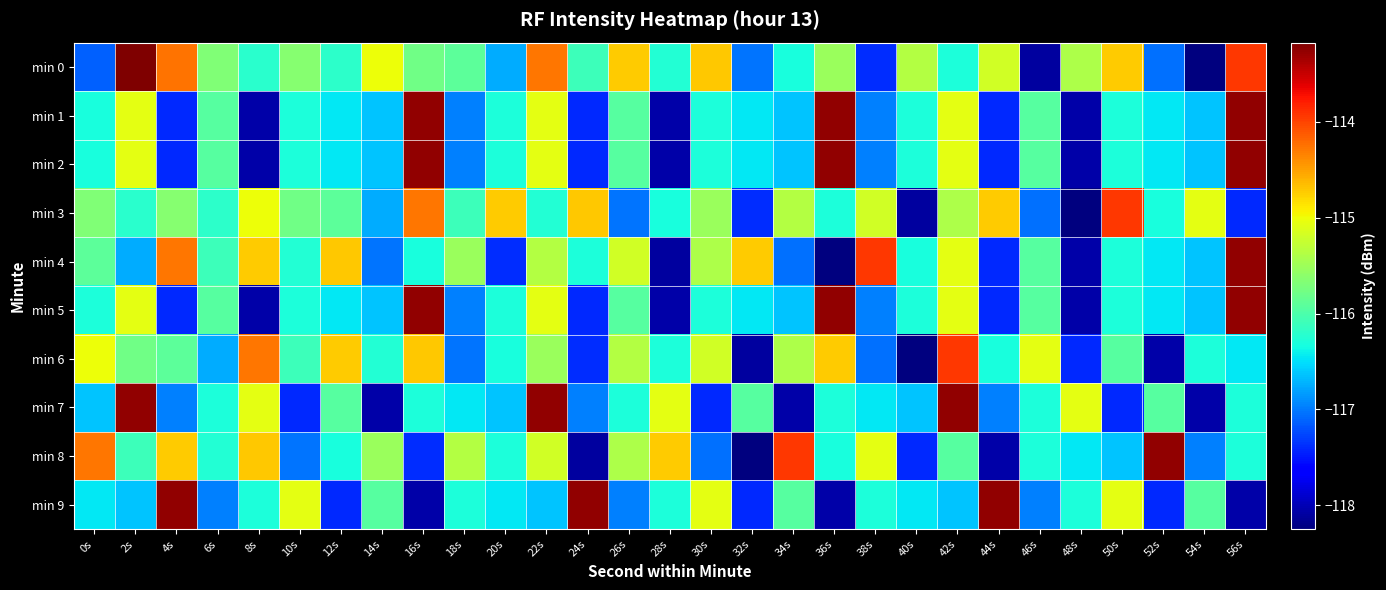

Reading right to left, transcribe all the data shown in this chart.

min 0: 56s=-113.9	54s=-118.2	52s=-117.1	50s=-114.7	48s=-115.4	46s=-118.1	44s=-115.2	42s=-116.3	40s=-115.4	38s=-117.4	36s=-115.5	34s=-116.3	32s=-117.0	30s=-114.7	28s=-116.3	26s=-114.7	24s=-116.1	22s=-114.3	20s=-116.7	18s=-115.9	16s=-115.8	14s=-115.0	12s=-116.2	10s=-115.6	8s=-116.2	6s=-115.7	4s=-114.3	2s=-113.2	0s=-117.1
min 1: 56s=-113.3	54s=-116.6	52s=-116.5	50s=-116.3	48s=-118.1	46s=-115.9	44s=-117.4	42s=-115.1	40s=-116.3	38s=-117.0	36s=-113.3	34s=-116.6	32s=-116.5	30s=-116.3	28s=-118.1	26s=-115.9	24s=-117.4	22s=-115.1	20s=-116.3	18s=-117.0	16s=-113.3	14s=-116.6	12s=-116.5	10s=-116.3	8s=-118.1	6s=-115.9	4s=-117.4	2s=-115.1	0s=-116.3
min 2: 56s=-113.3	54s=-116.6	52s=-116.5	50s=-116.3	48s=-118.1	46s=-115.9	44s=-117.4	42s=-115.1	40s=-116.3	38s=-117.0	36s=-113.3	34s=-116.6	32s=-116.5	30s=-116.3	28s=-118.1	26s=-115.9	24s=-117.4	22s=-115.1	20s=-116.3	18s=-117.0	16s=-113.3	14s=-116.6	12s=-116.5	10s=-116.3	8s=-118.1	6s=-115.9	4s=-117.4	2s=-115.1	0s=-116.3
min 3: 56s=-117.4	54s=-115.1	52s=-116.3	50s=-113.9	48s=-118.2	46s=-117.1	44s=-114.7	42s=-115.4	40s=-118.1	38s=-115.2	36s=-116.3	34s=-115.4	32s=-117.4	30s=-115.5	28s=-116.3	26s=-117.0	24s=-114.7	22s=-116.3	20s=-114.7	18s=-116.1	16s=-114.3	14s=-116.7	12s=-115.9	10s=-115.8	8s=-115.0	6s=-116.2	4s=-115.6	2s=-116.2	0s=-115.7
min 4: 56s=-113.3	54s=-116.6	52s=-116.5	50s=-116.3	48s=-118.1	46s=-115.9	44s=-117.4	42s=-115.1	40s=-116.3	38s=-113.9	36s=-118.2	34s=-117.1	32s=-114.7	30s=-115.4	28s=-118.1	26s=-115.2	24s=-116.3	22s=-115.4	20s=-117.4	18s=-115.5	16s=-116.3	14s=-117.0	12s=-114.7	10s=-116.3	8s=-114.7	6s=-116.1	4s=-114.3	2s=-116.7	0s=-115.9
min 5: 56s=-113.3	54s=-116.6	52s=-116.5	50s=-116.3	48s=-118.1	46s=-115.9	44s=-117.4	42s=-115.1	40s=-116.3	38s=-117.0	36s=-113.3	34s=-116.6	32s=-116.5	30s=-116.3	28s=-118.1	26s=-115.9	24s=-117.4	22s=-115.1	20s=-116.3	18s=-117.0	16s=-113.3	14s=-116.6	12s=-116.5	10s=-116.3	8s=-118.1	6s=-115.9	4s=-117.4	2s=-115.1	0s=-116.3
min 6: 56s=-116.5	54s=-116.3	52s=-118.1	50s=-115.9	48s=-117.4	46s=-115.1	44s=-116.3	42s=-113.9	40s=-118.2	38s=-117.1	36s=-114.7	34s=-115.4	32s=-118.1	30s=-115.2	28s=-116.3	26s=-115.4	24s=-117.4	22s=-115.5	20s=-116.3	18s=-117.0	16s=-114.7	14s=-116.3	12s=-114.7	10s=-116.1	8s=-114.3	6s=-116.7	4s=-115.9	2s=-115.8	0s=-115.0
min 7: 56s=-116.3	54s=-118.1	52s=-115.9	50s=-117.4	48s=-115.1	46s=-116.3	44s=-117.0	42s=-113.3	40s=-116.6	38s=-116.5	36s=-116.3	34s=-118.1	32s=-115.9	30s=-117.4	28s=-115.1	26s=-116.3	24s=-117.0	22s=-113.3	20s=-116.6	18s=-116.5	16s=-116.3	14s=-118.1	12s=-115.9	10s=-117.4	8s=-115.1	6s=-116.3	4s=-117.0	2s=-113.3	0s=-116.6
min 8: 56s=-116.3	54s=-117.0	52s=-113.3	50s=-116.6	48s=-116.5	46s=-116.3	44s=-118.1	42s=-115.9	40s=-117.4	38s=-115.1	36s=-116.3	34s=-113.9	32s=-118.2	30s=-117.1	28s=-114.7	26s=-115.4	24s=-118.1	22s=-115.2	20s=-116.3	18s=-115.4	16s=-117.4	14s=-115.5	12s=-116.3	10s=-117.0	8s=-114.7	6s=-116.3	4s=-114.7	2s=-116.1	0s=-114.3
min 9: 56s=-118.1	54s=-115.9	52s=-117.4	50s=-115.1	48s=-116.3	46s=-117.0	44s=-113.3	42s=-116.6	40s=-116.5	38s=-116.3	36s=-118.1	34s=-115.9	32s=-117.4	30s=-115.1	28s=-116.3	26s=-117.0	24s=-113.3	22s=-116.6	20s=-116.5	18s=-116.3	16s=-118.1	14s=-115.9	12s=-117.4	10s=-115.1	8s=-116.3	6s=-117.0	4s=-113.3	2s=-116.6	0s=-116.5